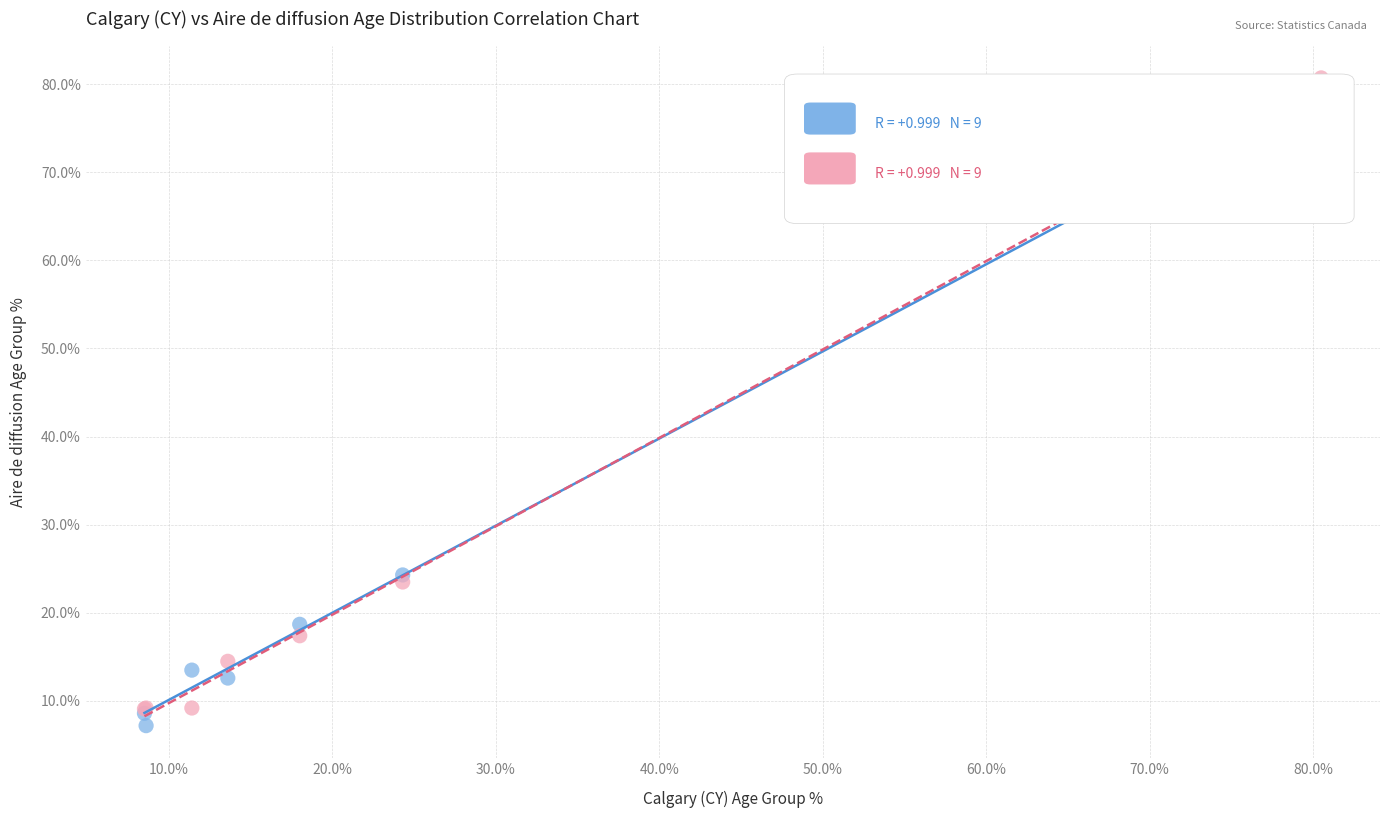

What are all the series names shown in the legend?

Calgary (CY), Aire 48061987